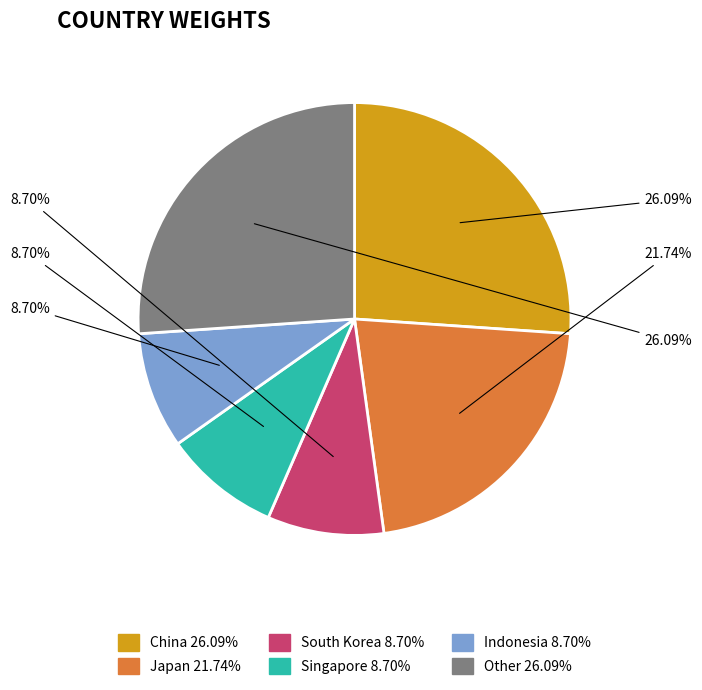

To the nearest percent, what is the difference between the South Korea and Other slice percentages?

17%